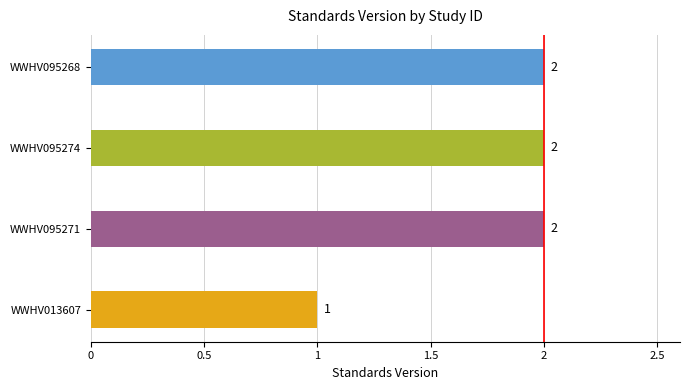

What is the sum of the values at WWHV095274 and WWHV013607?

3